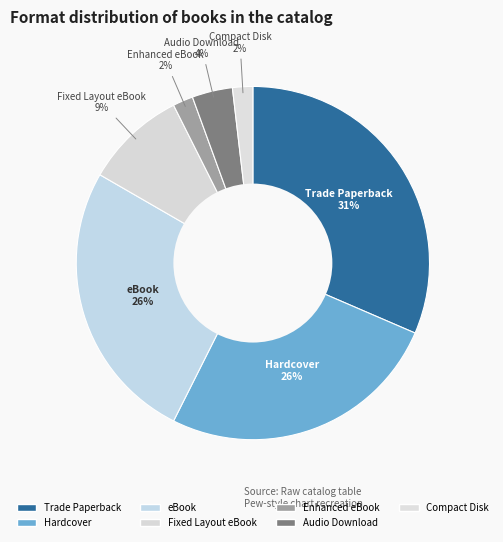

Which has a higher value, Compact Disk or Hardcover?

Hardcover